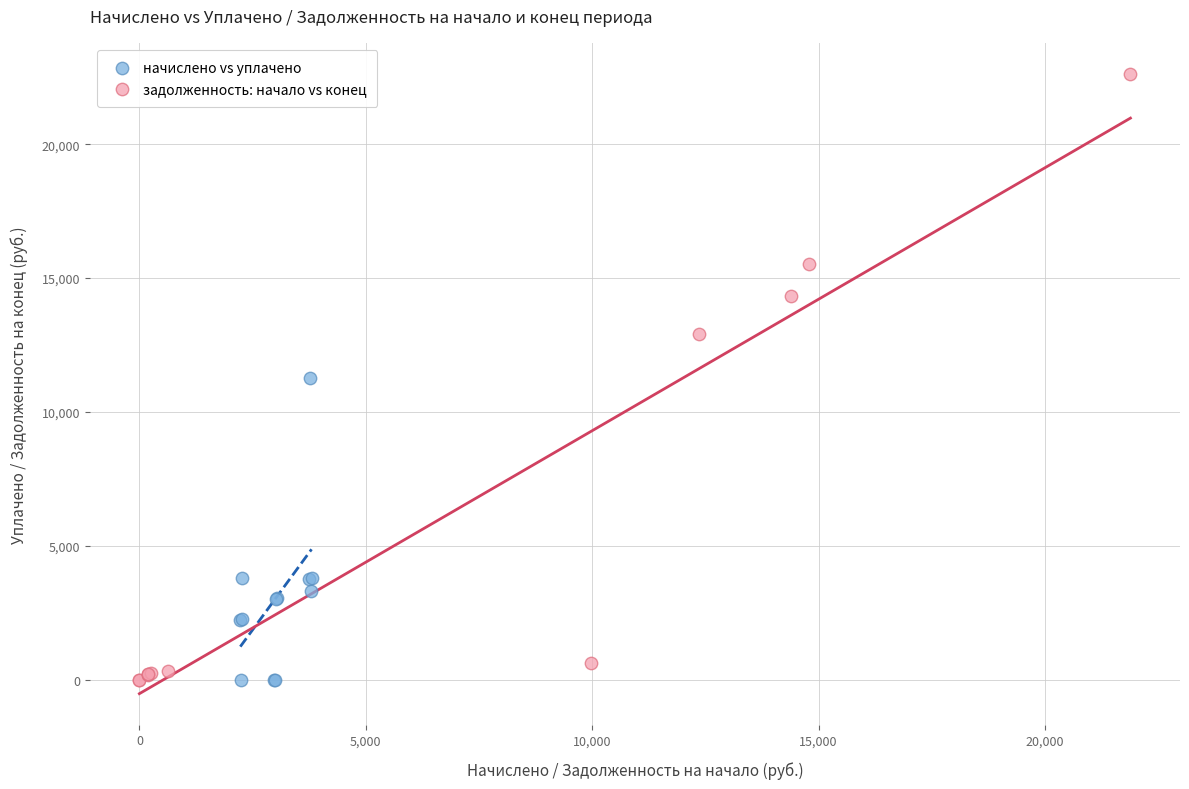

Which series has the widest spread of Y values?

задолженность: начало vs конец